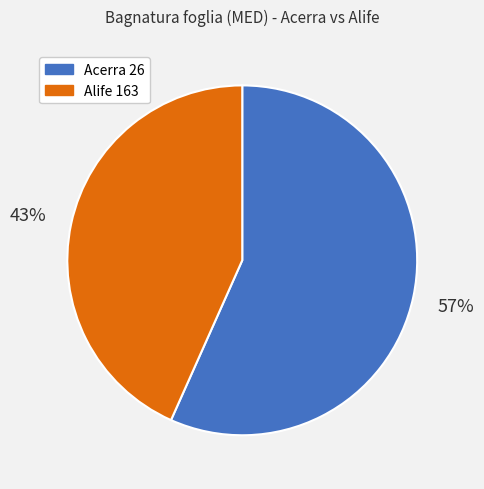

What is the ratio of the value at Acerra 26 to the value at Alife 163?

1.3